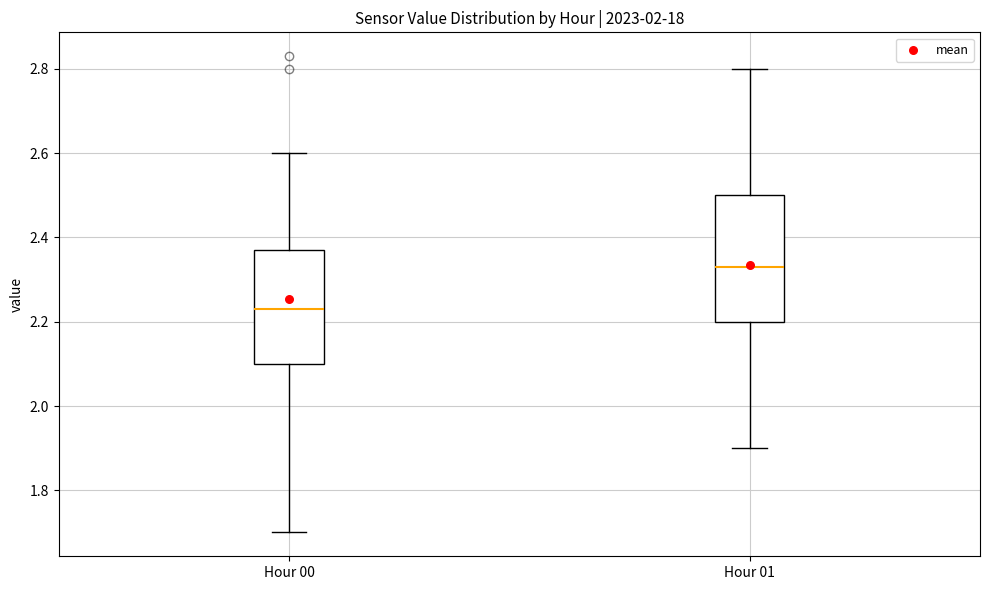

Reading left to right, read every box against the y-axis: the position of its median line, the range the box covers, and the ends of its whiskers. The values are not printed on the chart, so give them approximately, as read against the axis.

Hour 00: median 2.24, box 2.10 to 2.38, whiskers 1.70 to 2.60
Hour 01: median 2.34, box 2.20 to 2.50, whiskers 1.90 to 2.80